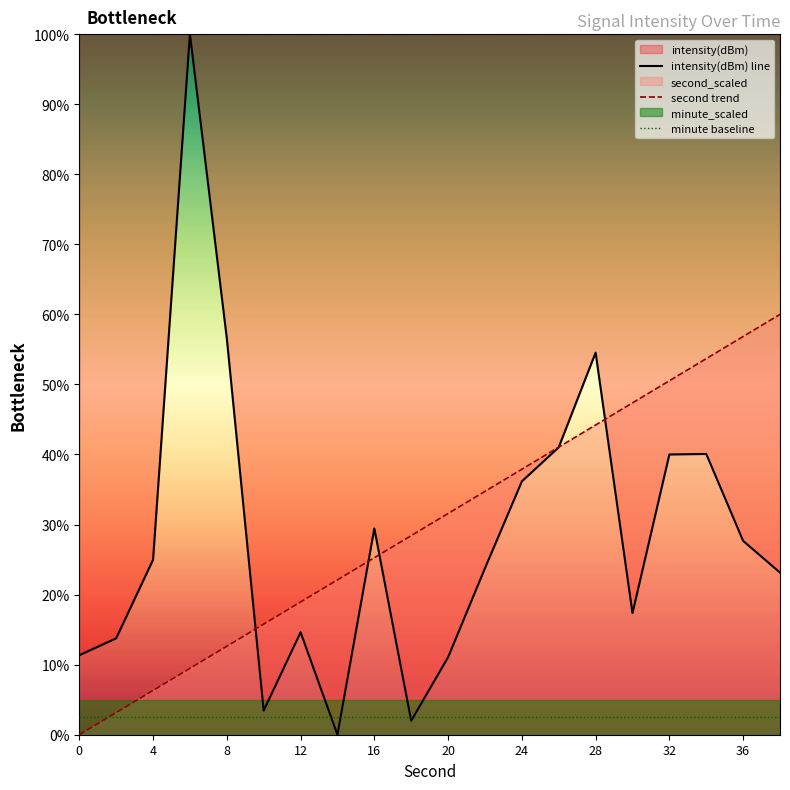

The intensity(dBm) line series shows 54.5 at 28. True or false?

True